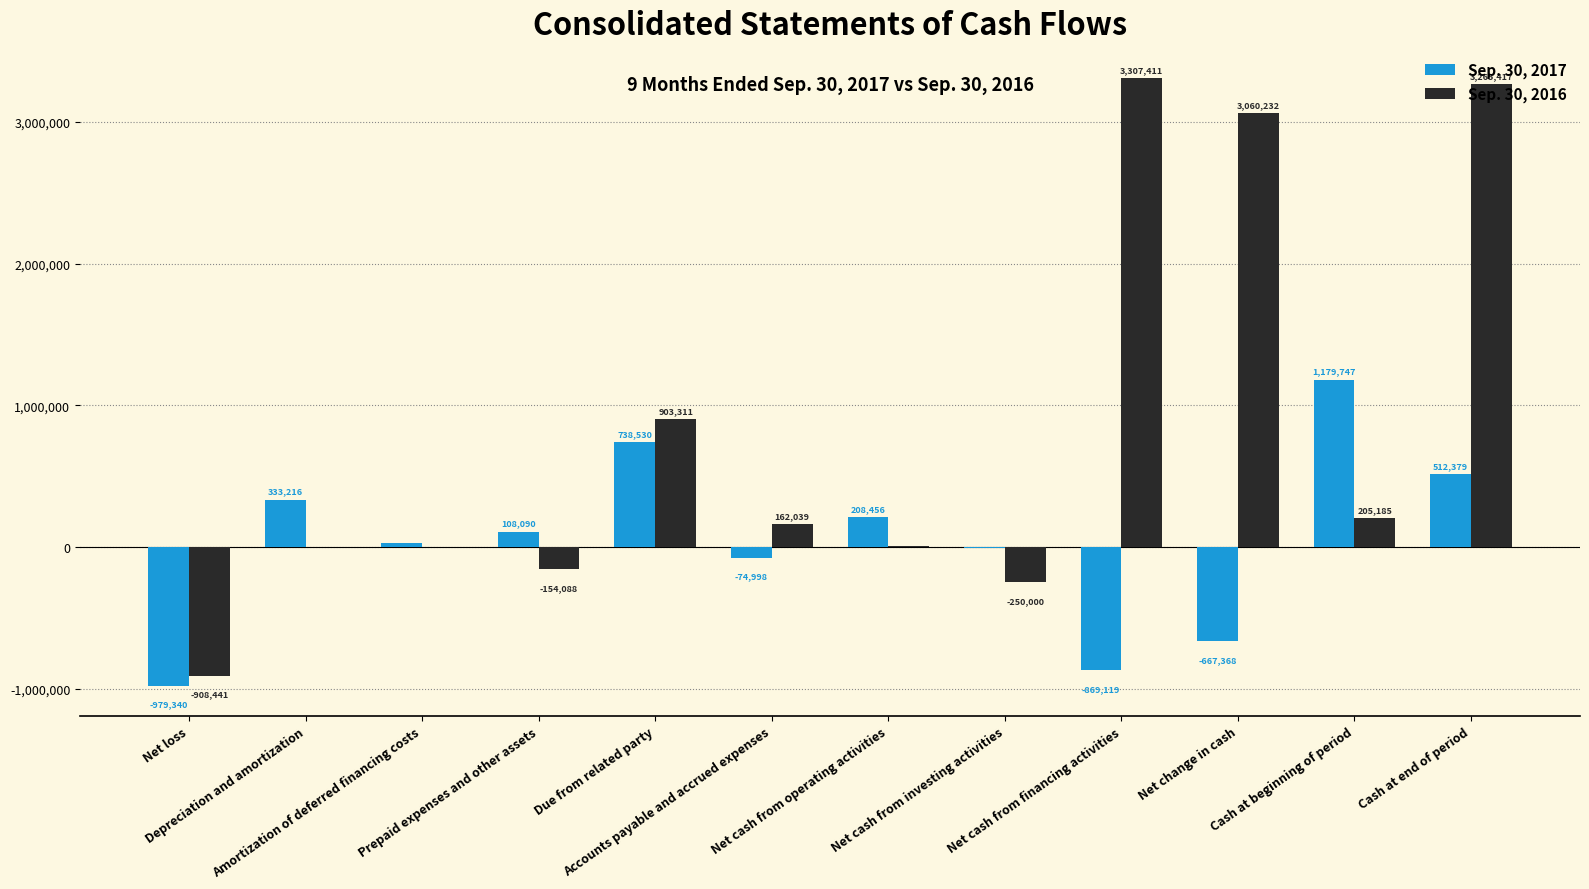

Which series has the largest total across all categories?

Sep. 30, 2016